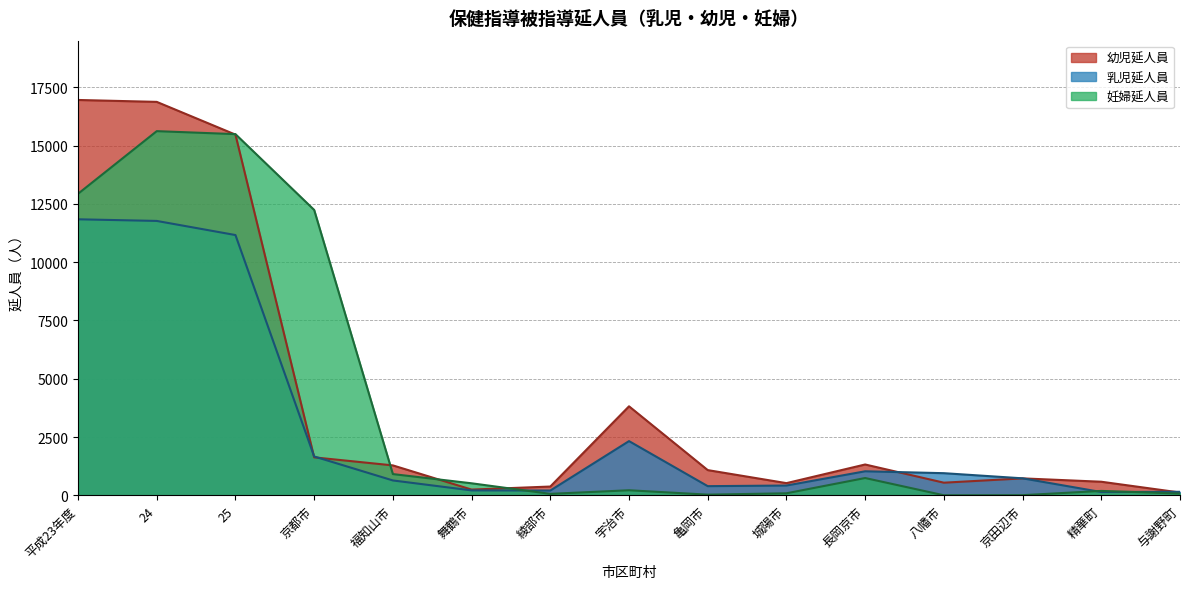

The 乳児延人員 series shows 647 at 宇治市. True or false?

False